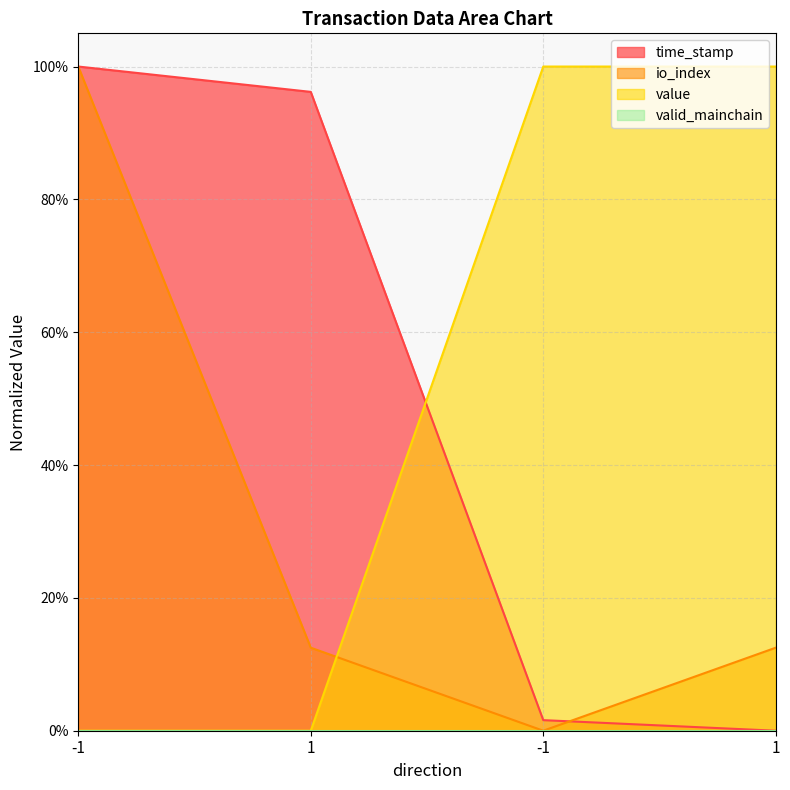

What is the difference between the io_index values at 1 and -1?

0.1